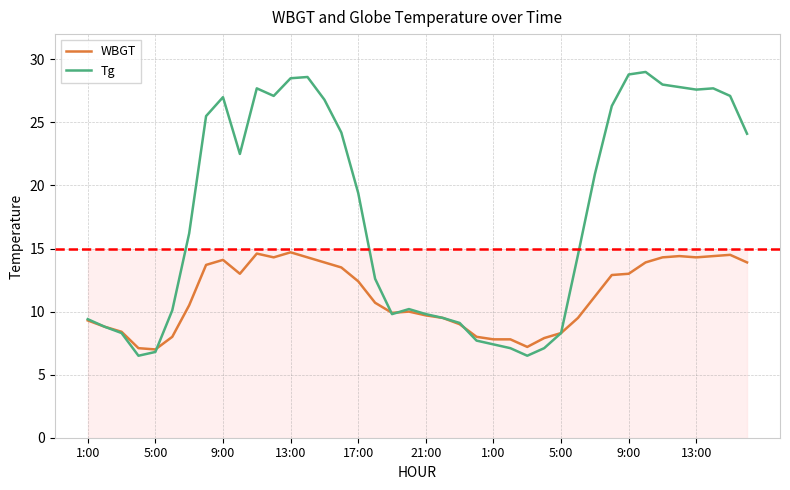

Rank the series by their maximum value, from highest to lowest.

Tg, WBGT